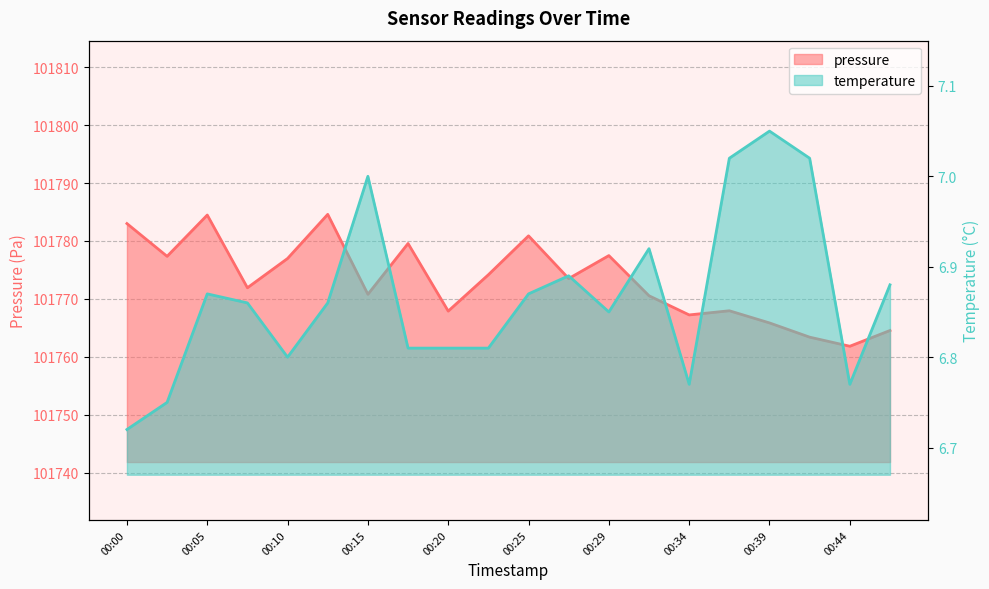

Between 00:10 and 00:39, which is larger?

00:10